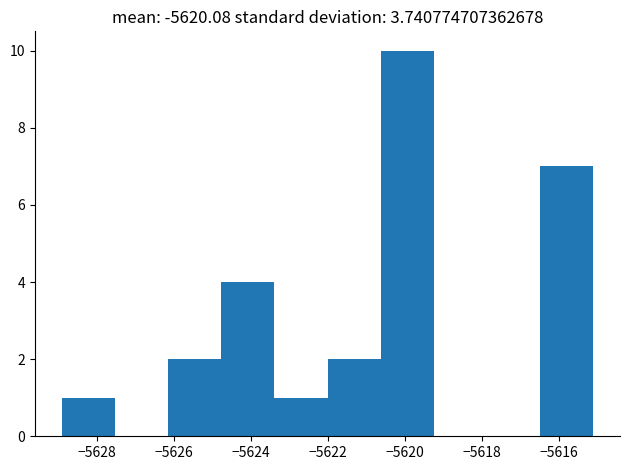

Reading left to right, list every bar in this chart as the range it spans on the x-axis followed by its height. Neither the bar edges nor the heights are printed on the chart, so give them approximately, as read against the axes.

-5629.0 to -5627.6: 1
-5627.6 to -5626.2: 0
-5626.2 to -5624.8: 2
-5624.8 to -5623.4: 4
-5623.4 to -5622.0: 1
-5622.0 to -5620.6: 2
-5620.6 to -5619.2: 10
-5619.2 to -5617.8: 0
-5617.8 to -5616.4: 0
-5616.4 to -5615.2: 7